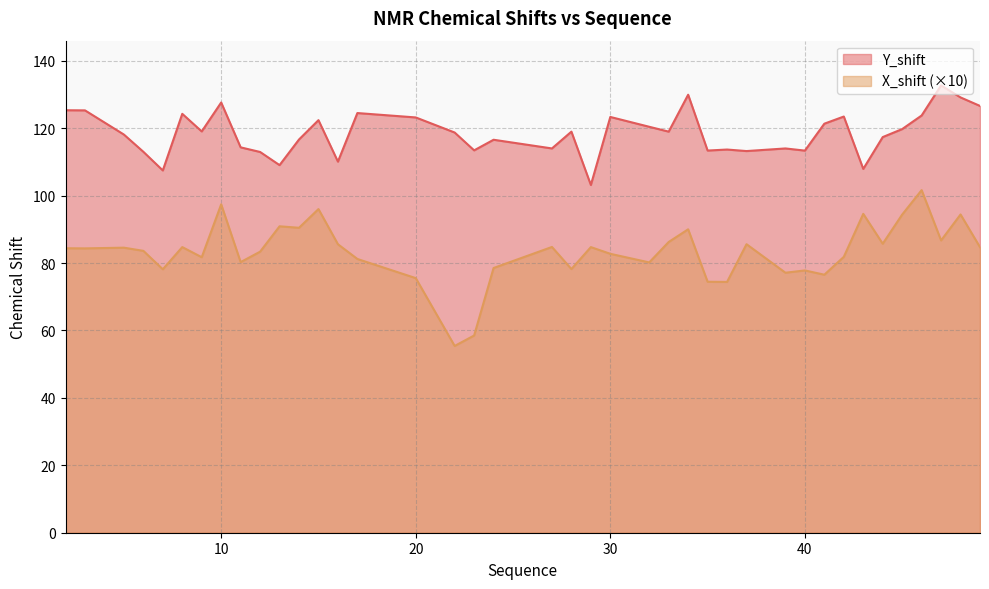

Reading left to right, extract all data points from this chart.

Y_shift: 2=125.3	3=125.3	5=118.1	6=113.0	7=107.5	8=124.2	9=119.0	10=127.6	11=114.3	12=112.9	13=109.0	14=116.6	15=122.4	16=110.1	17=124.5	20=123.2	22=118.7	23=113.4	24=116.6	27=114.0	28=119.0	29=103.1	30=123.3	32=120.4	33=119.0	34=129.9	35=113.4	36=113.7	37=113.2	39=114.0	40=113.3	41=121.3	42=123.4	43=107.9	44=117.4	45=119.7	46=123.8	47=132.7	48=129.1	49=126.6
X_shift: 2=84.4	3=84.3	5=84.5	6=83.6	7=78.1	8=84.7	9=81.7	10=97.4	11=80.3	12=83.4	13=90.9	14=90.5	15=96.0	16=85.6	17=81.2	20=75.5	22=55.4	23=58.5	24=78.5	27=84.8	28=78.2	29=84.7	30=82.7	32=80.2	33=86.2	34=90.0	35=74.4	36=74.4	37=85.6	39=77.1	40=77.8	41=76.5	42=81.8	43=94.6	44=85.7	45=94.4	46=101.6	47=86.7	48=94.4	49=84.7